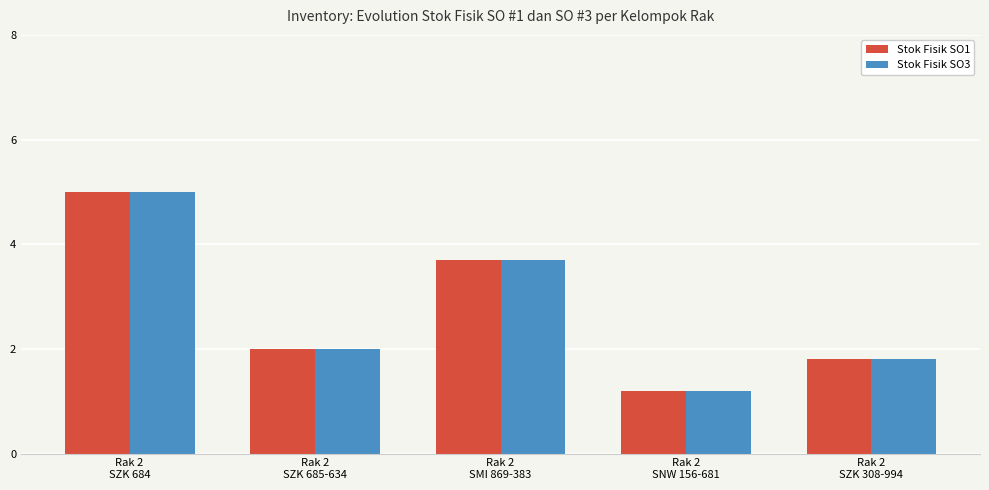

Reading right to left, extract all data points from this chart.

Stok Fisik SO1: 1.8	1.2	3.7	2.0	5.0
Stok Fisik SO3: 1.8	1.2	3.7	2.0	5.0